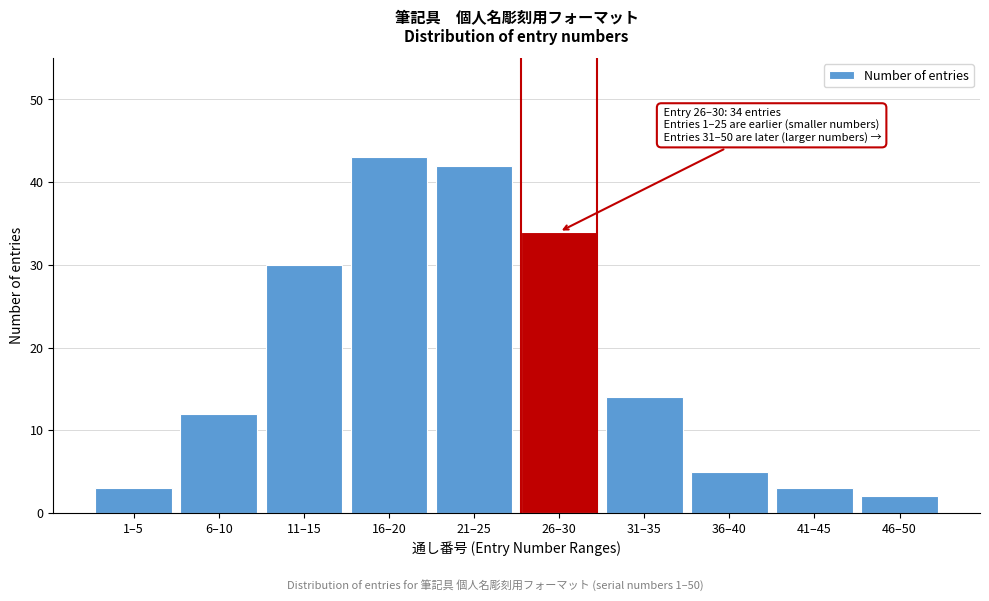

Reading left to right, list all the values displayed in this chart.

3	12	30	43	42	34	14	5	3	2